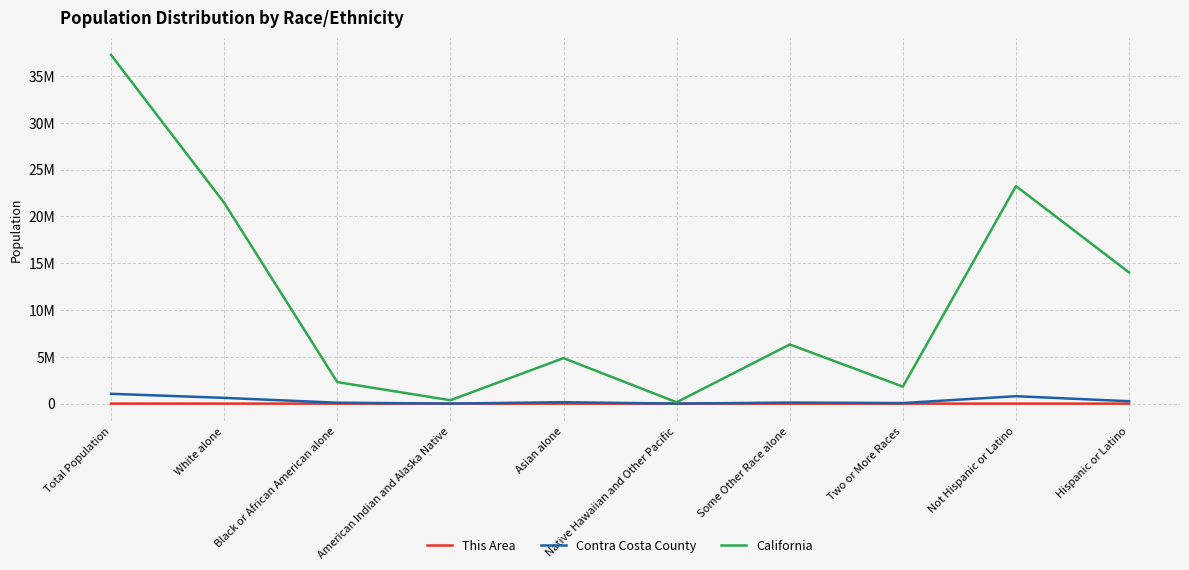

Between Not Hispanic or Latino and Black or African American alone, which is larger?

Not Hispanic or Latino